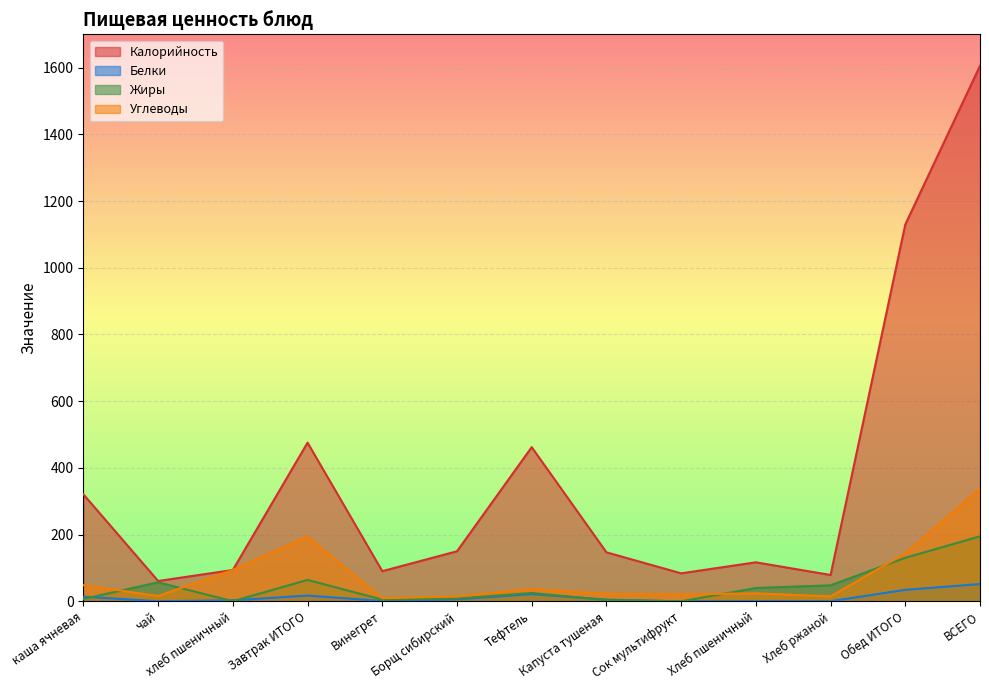

What is the value of the Белки point at the 5th from the left?

1.1